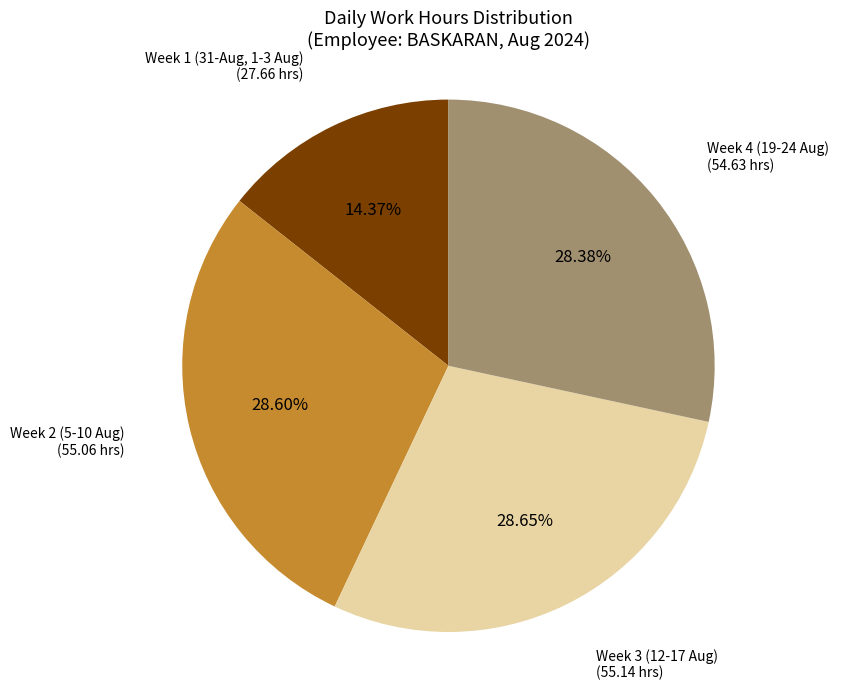

To the nearest percent, what is the difference between the largest and smallest slice percentages?

14%